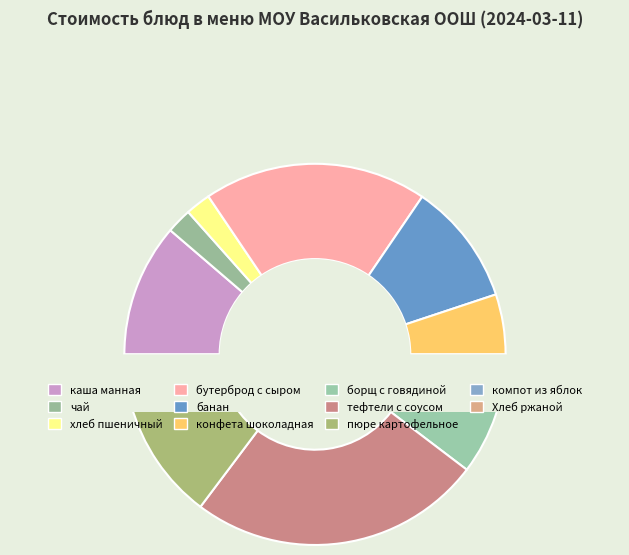

The чай slice represents 16% of the pie. True or false?

False